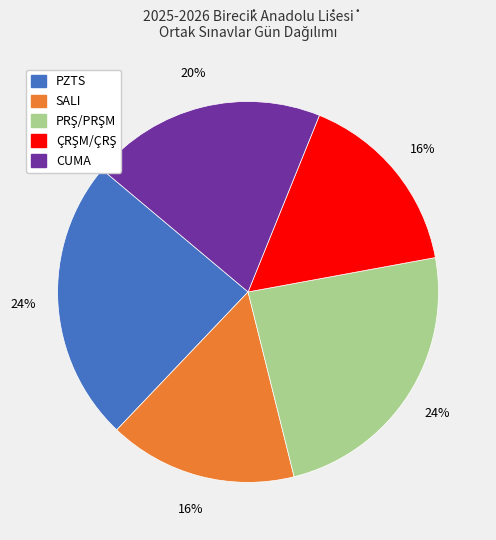

Which has a higher value, SALI or CUMA?

CUMA